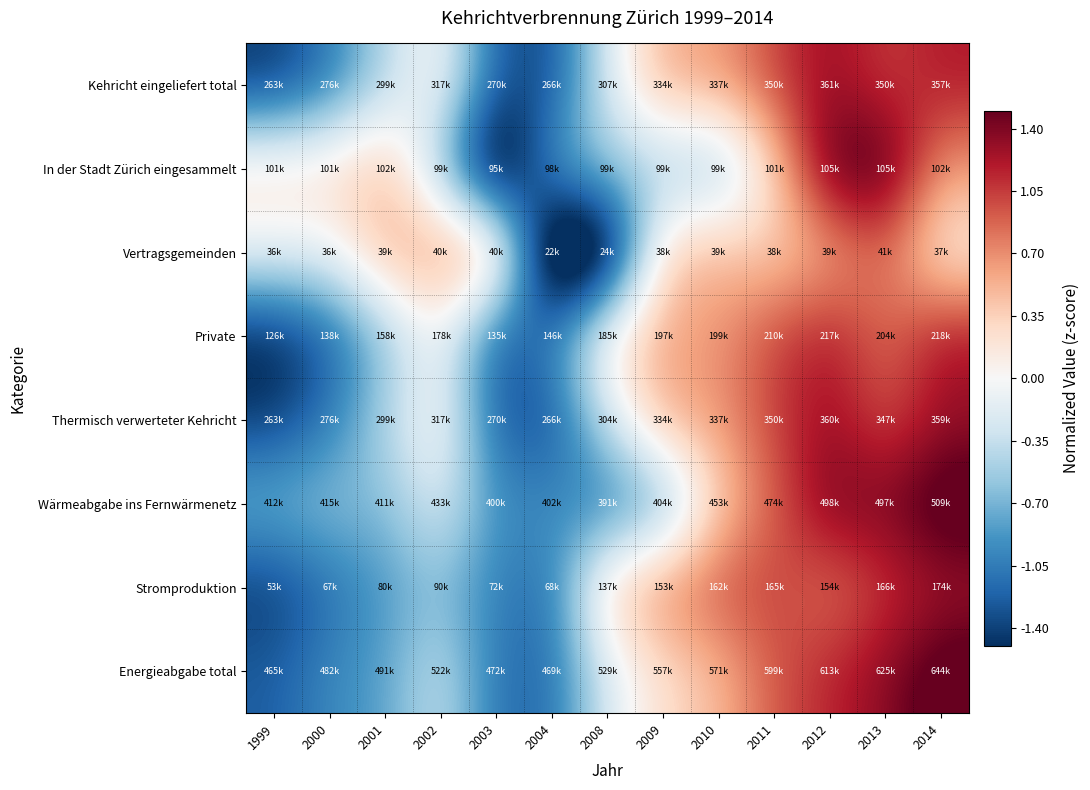

What is the difference between the highest and lowest values at 2013?

0.8